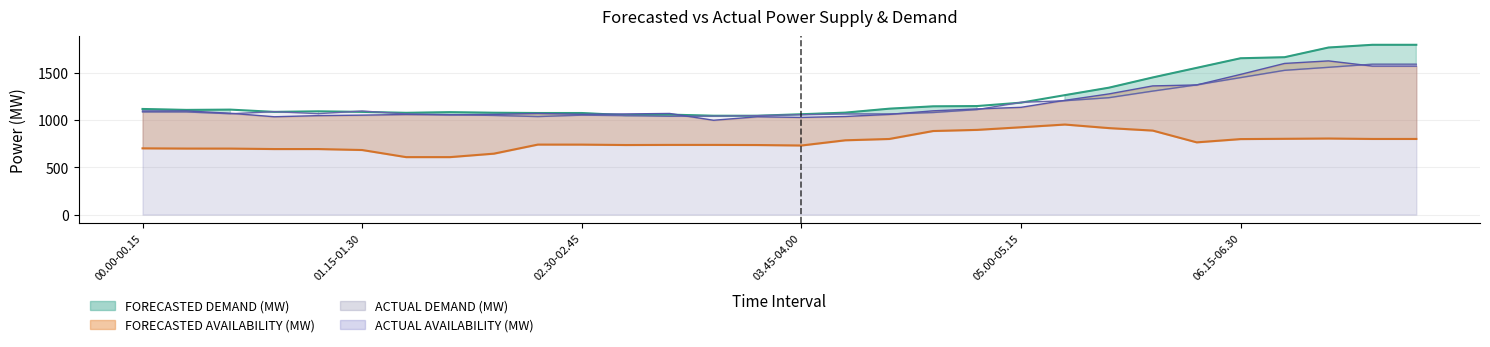

After their last crossing, which series has the higher values: ACTUAL AVAILABILITY (MW) or ACTUAL DEMAND (MW)?

ACTUAL DEMAND (MW)